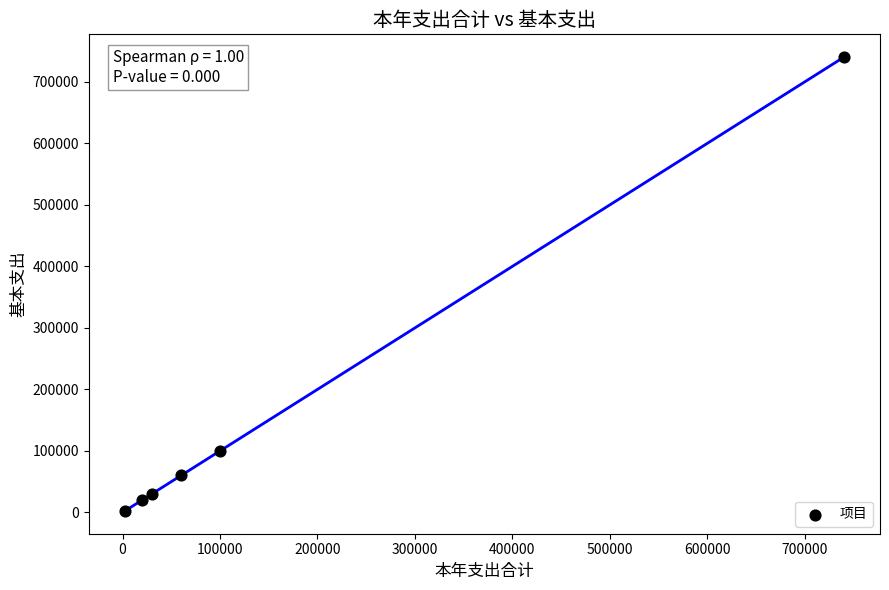

What Y value in the scatter plot is closest to 371387?

99699.4